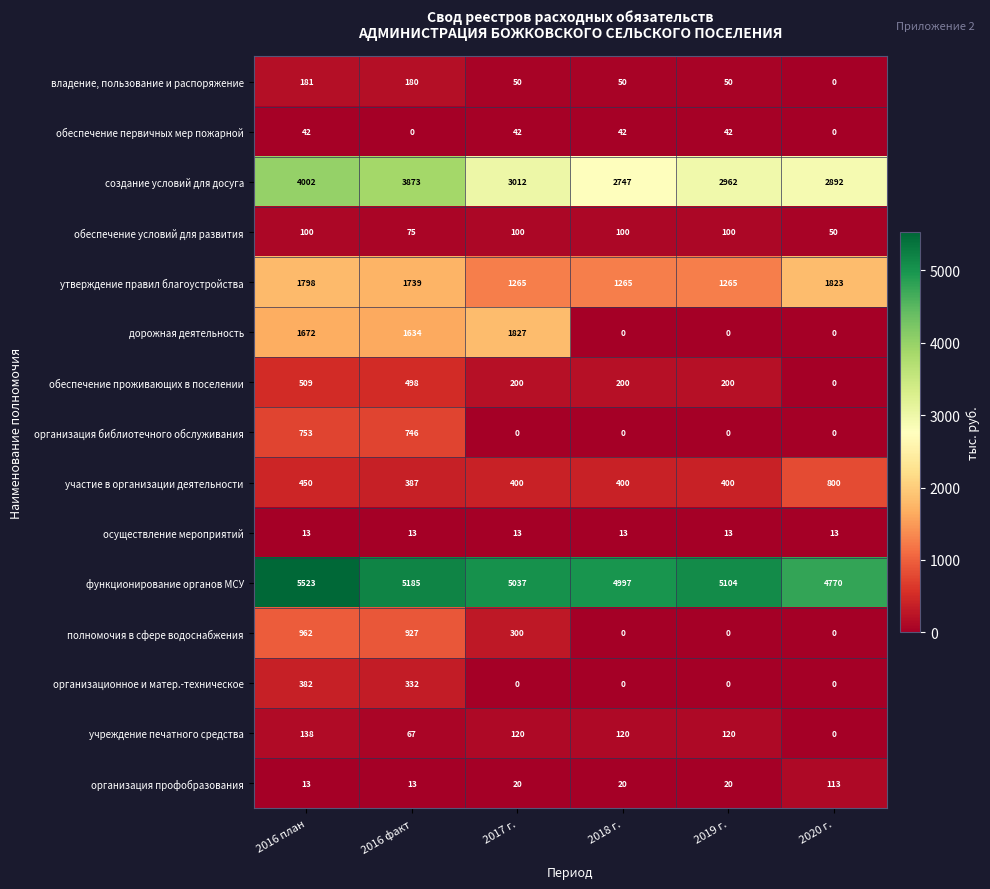

Between 2016 план and 2020 г., which series saw the biggest shift?

дорожная деятельность